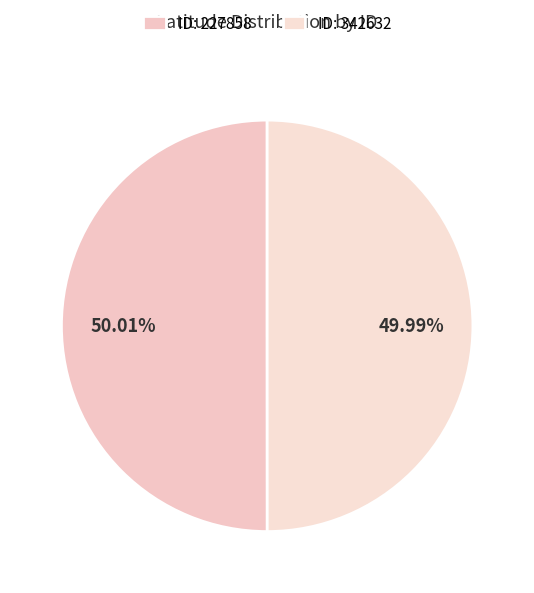

Which category has the biggest portion of the pie?

227858